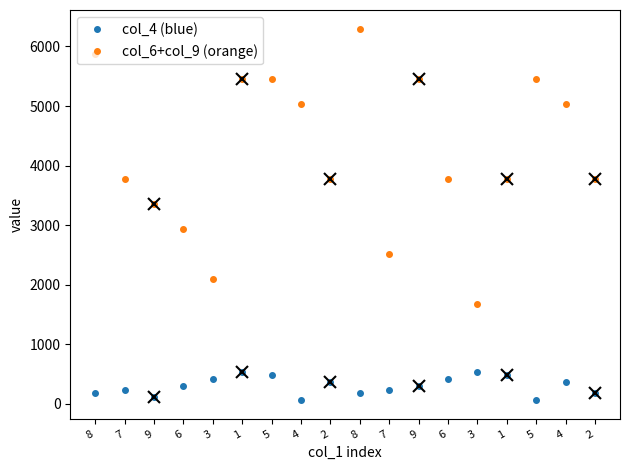

True or false: col_4 (blue) has more than 1 points higher than both neighbors.

True